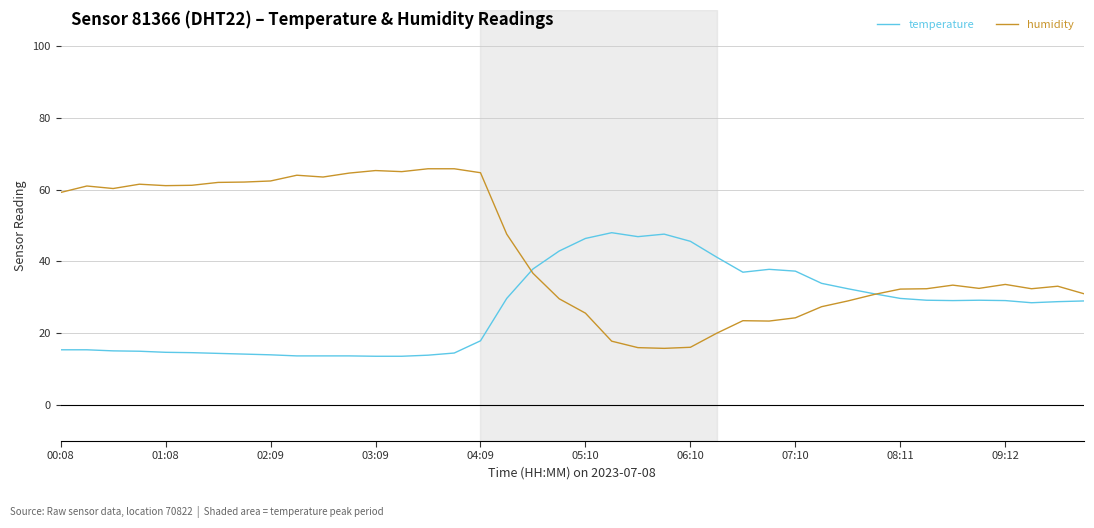

Which series has the largest range (max minus min)?

humidity